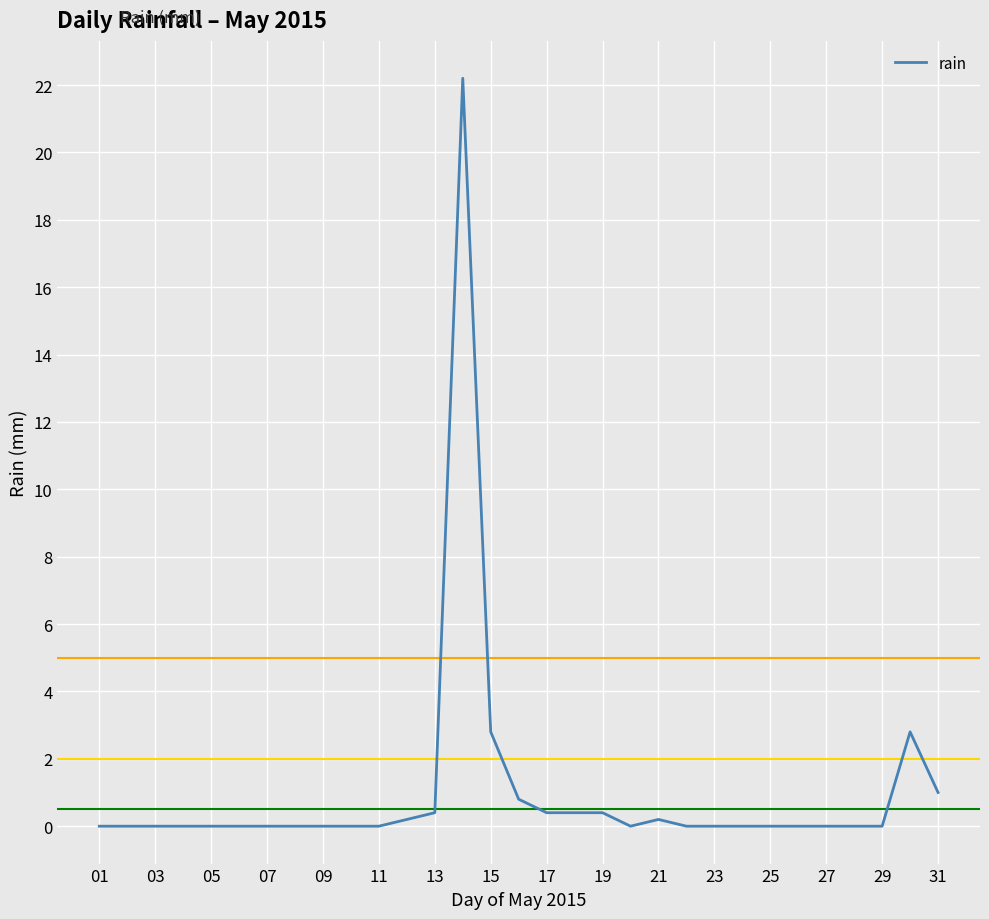

What is the difference between the maximum and minimum values?

22.2